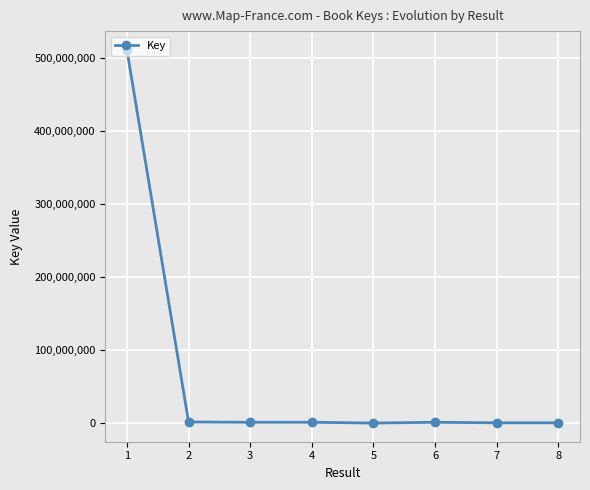

Is it true that the value at 1 is 510632917?

True